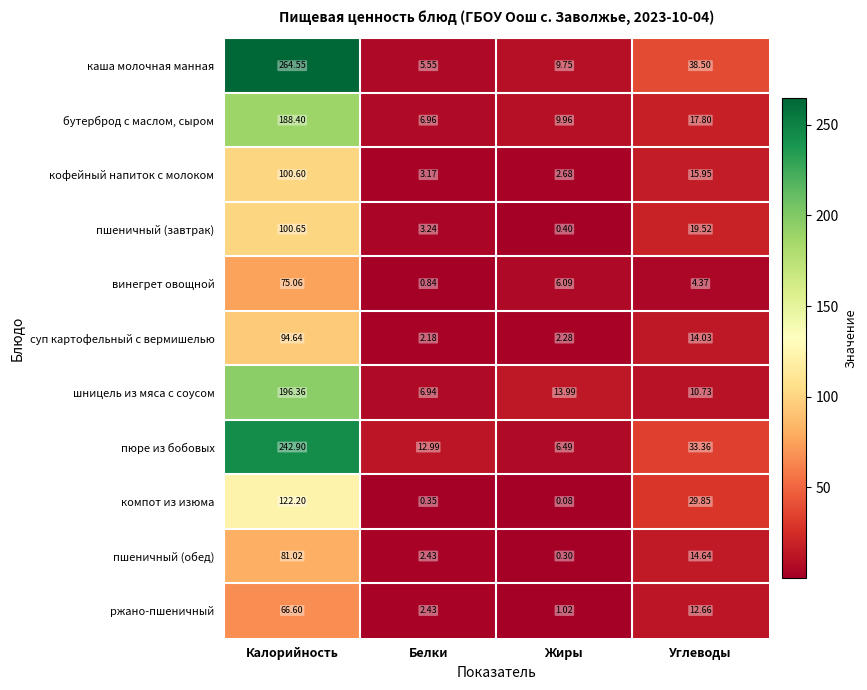

At which category is the sum across all series the highest?

Калорийность